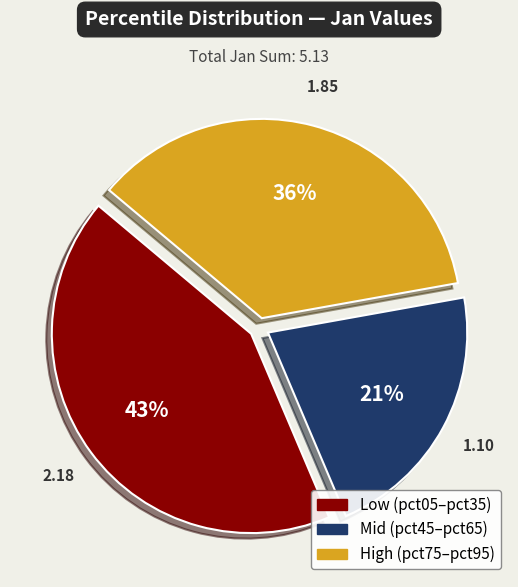

Is there a majority slice in this chart?

No